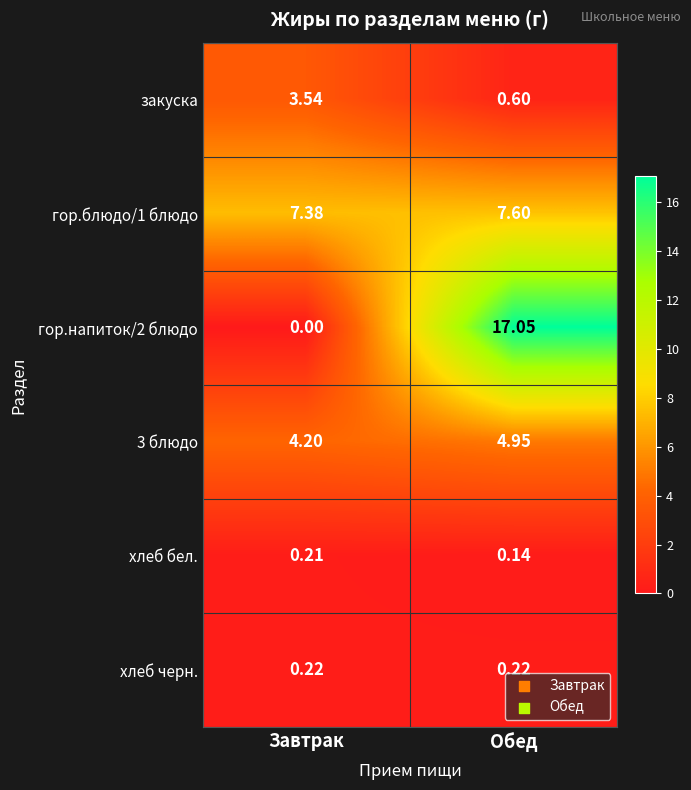

Where is 3 блюдо nearest to the value 4?

Завтрак